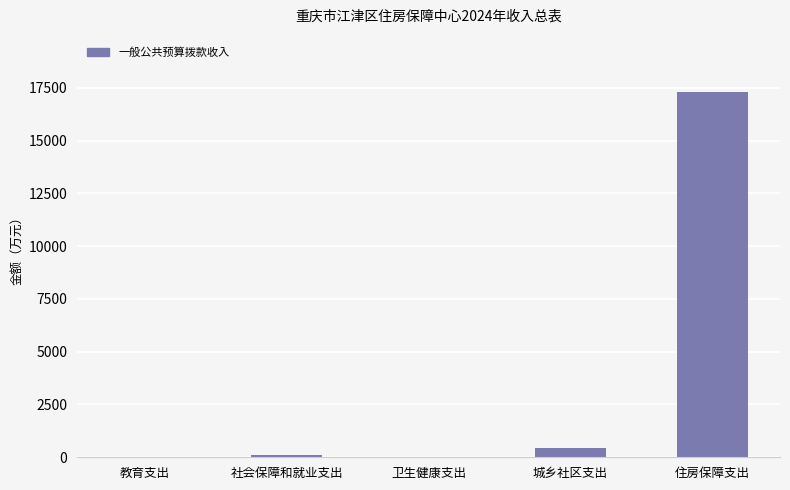

What is the change in value from 社会保障和就业支出 to 城乡社区支出?

+314.4